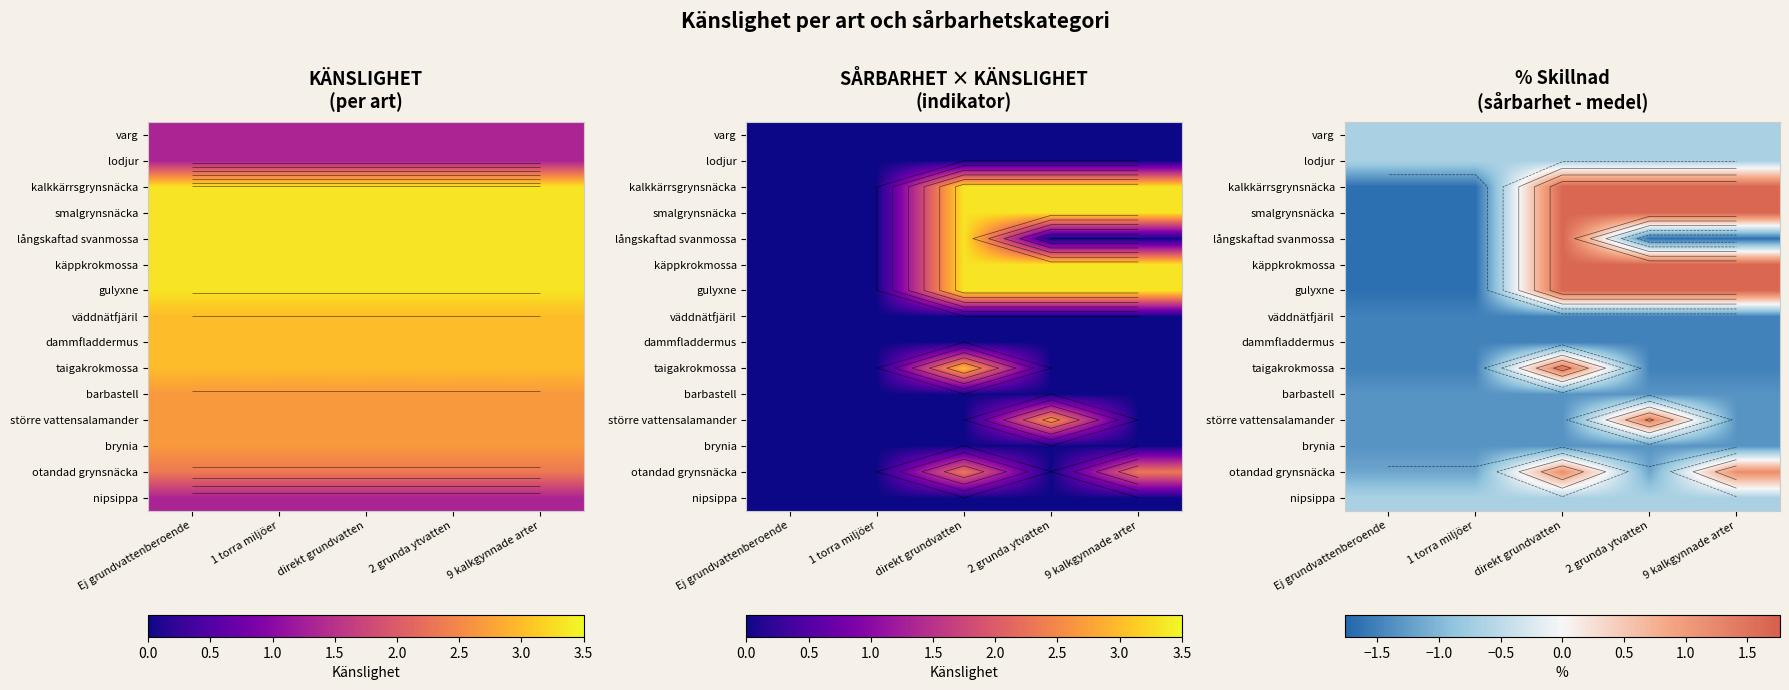

What is the total value across all series at 9 kalkgynnade arter?

-4.3